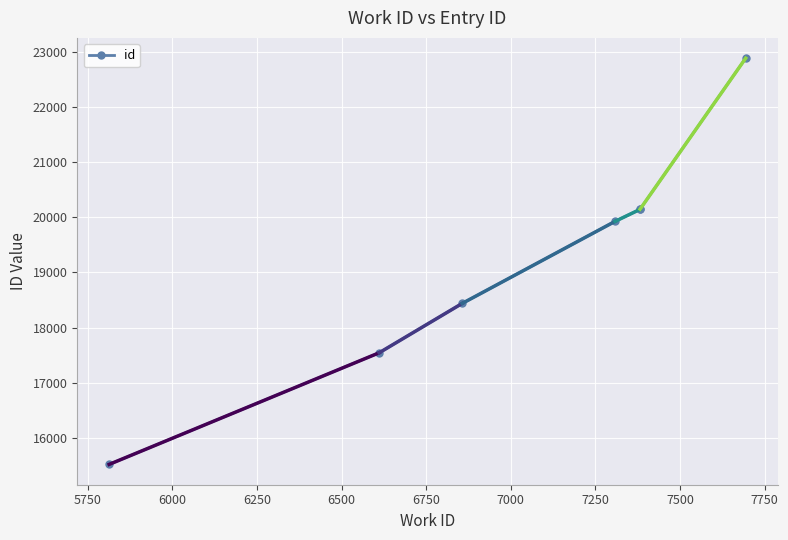

What is the ratio of the value at 7382 to the value at 6856?

1.1